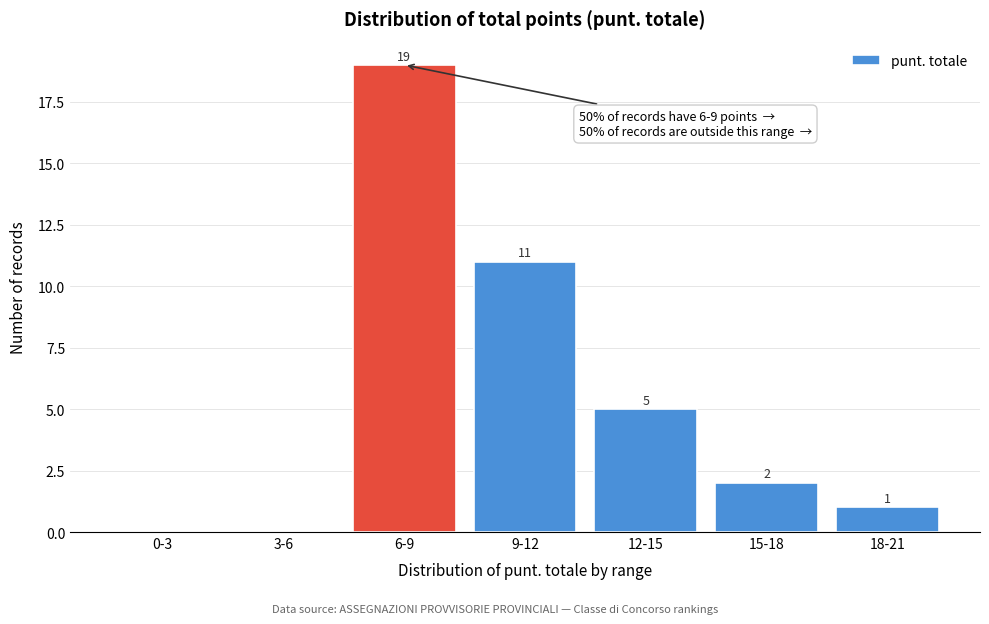

Reading right to left, what are all the values shown in this chart?

18-21=1	15-18=2	12-15=5	9-12=11	6-9=19	3-6=0	0-3=0